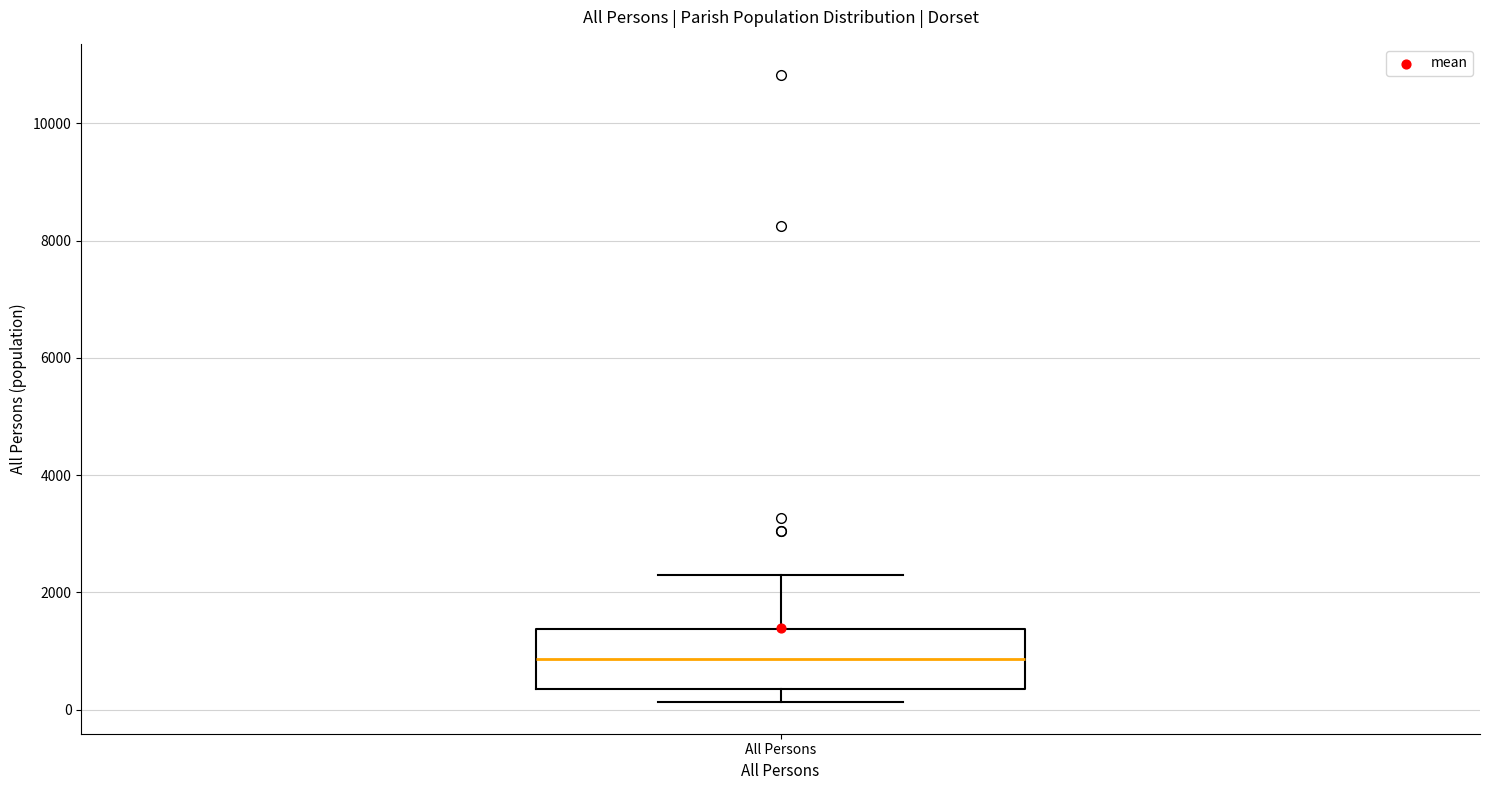

Read this box plot against the y-axis: the position of the median line, the range covered by the box, and the ends of both whiskers. The values are not printed on the chart, so give them approximately, as read against the axis.

median 800, box 400 to 1400, whiskers 200 to 2200